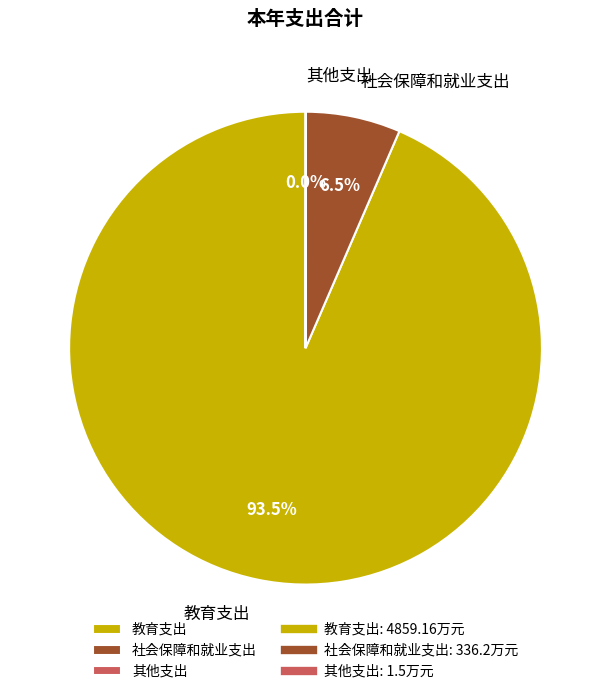

How much of the chart is everything except 教育支出?

6.5%